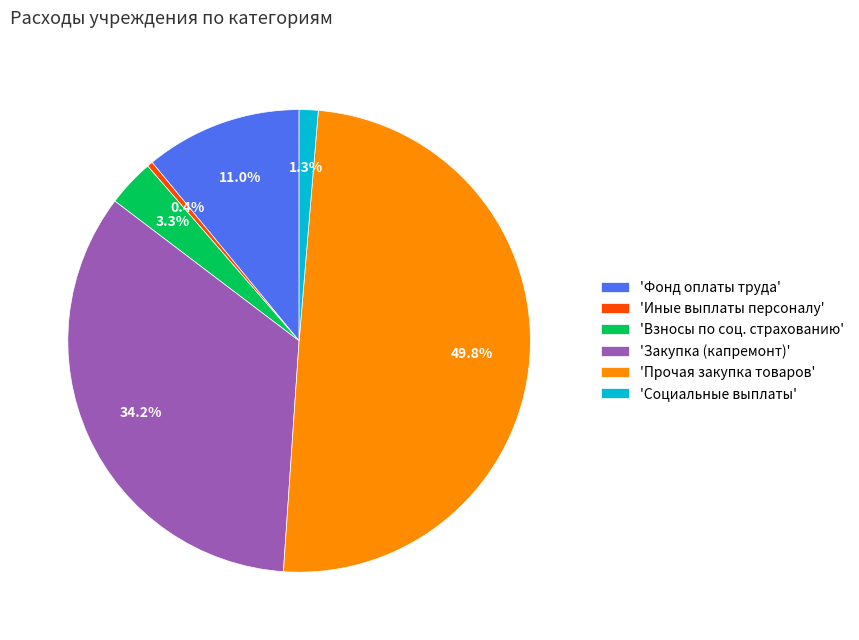

To the nearest percent, what is the difference between the largest and smallest slice percentages?

49%